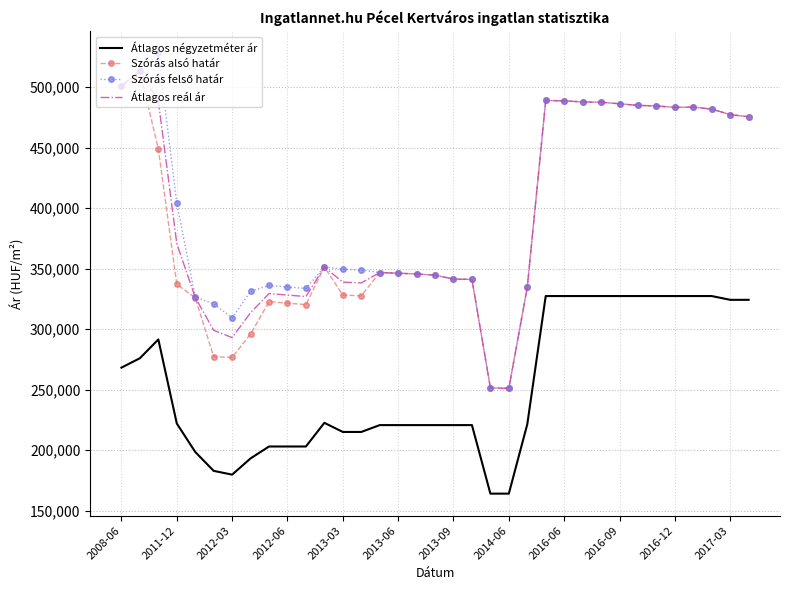

What is the highest value of the Átlagos négyzetméter ár series?

327343